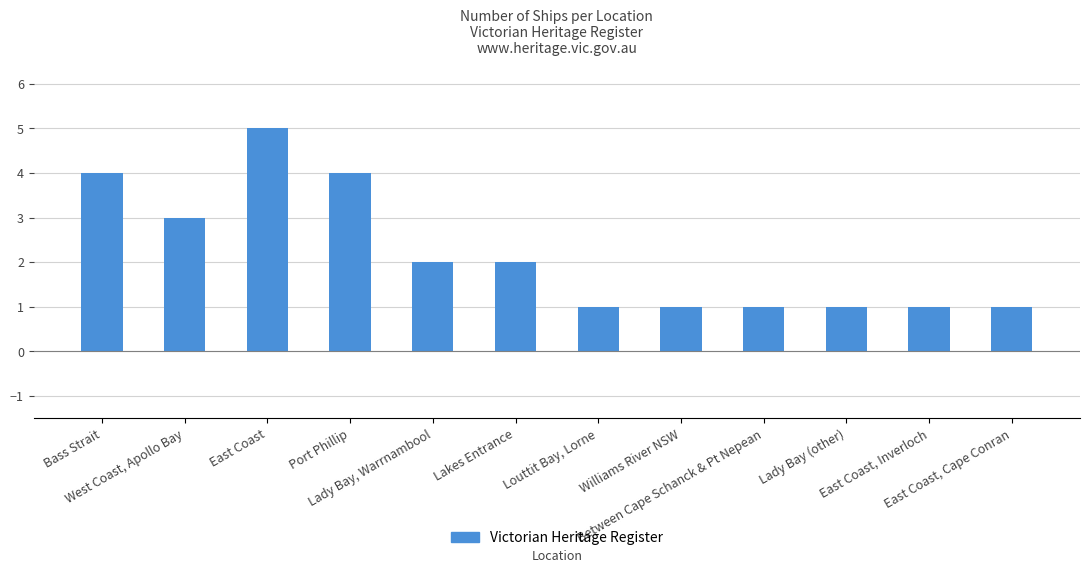

Does the chart contain any negative values?

No